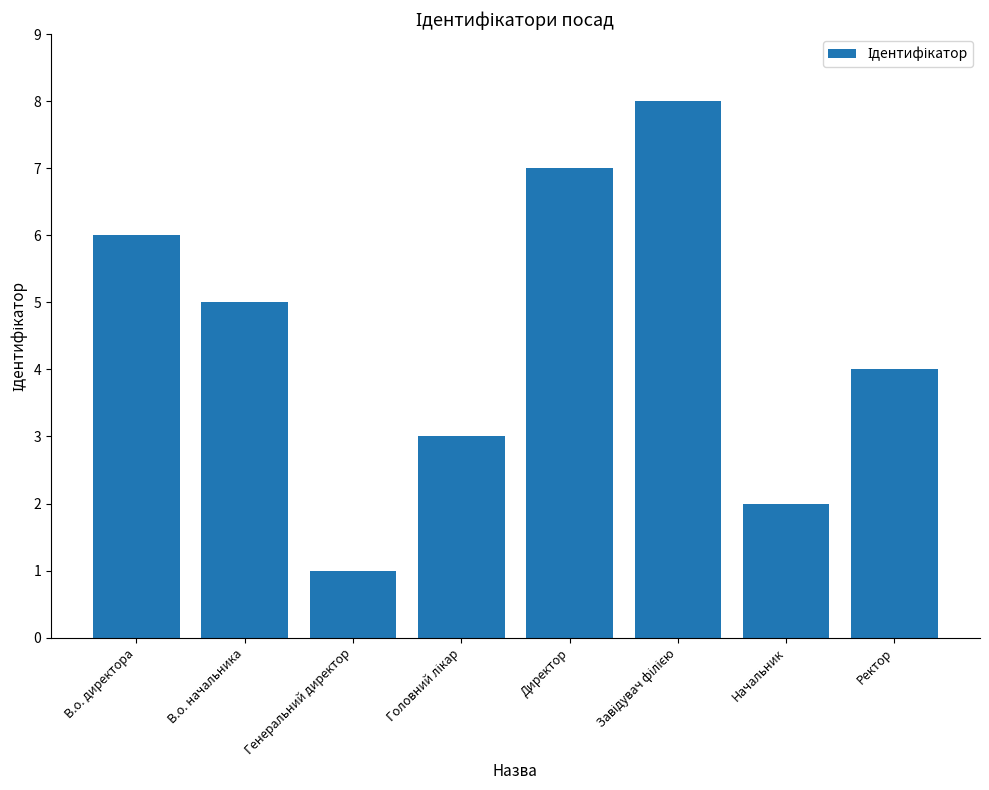

The chart shows a value of 6 at В.о. директора. True or false?

True